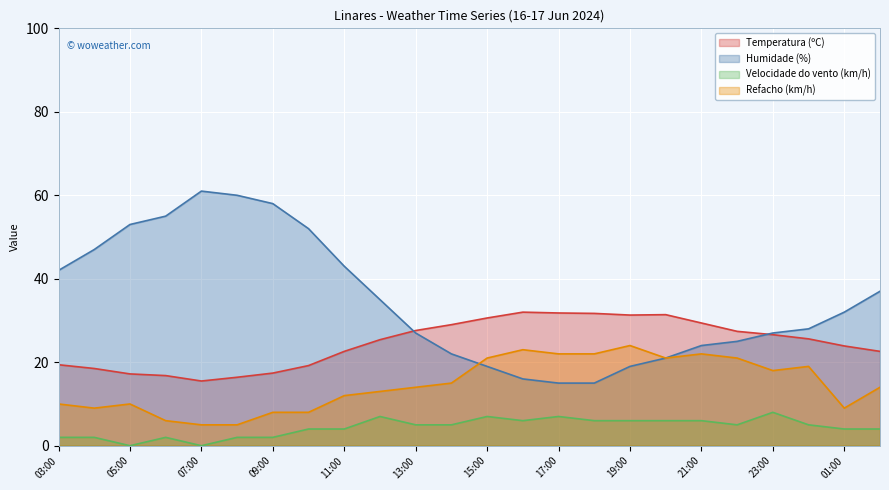

How many lines are shown in the chart?

4